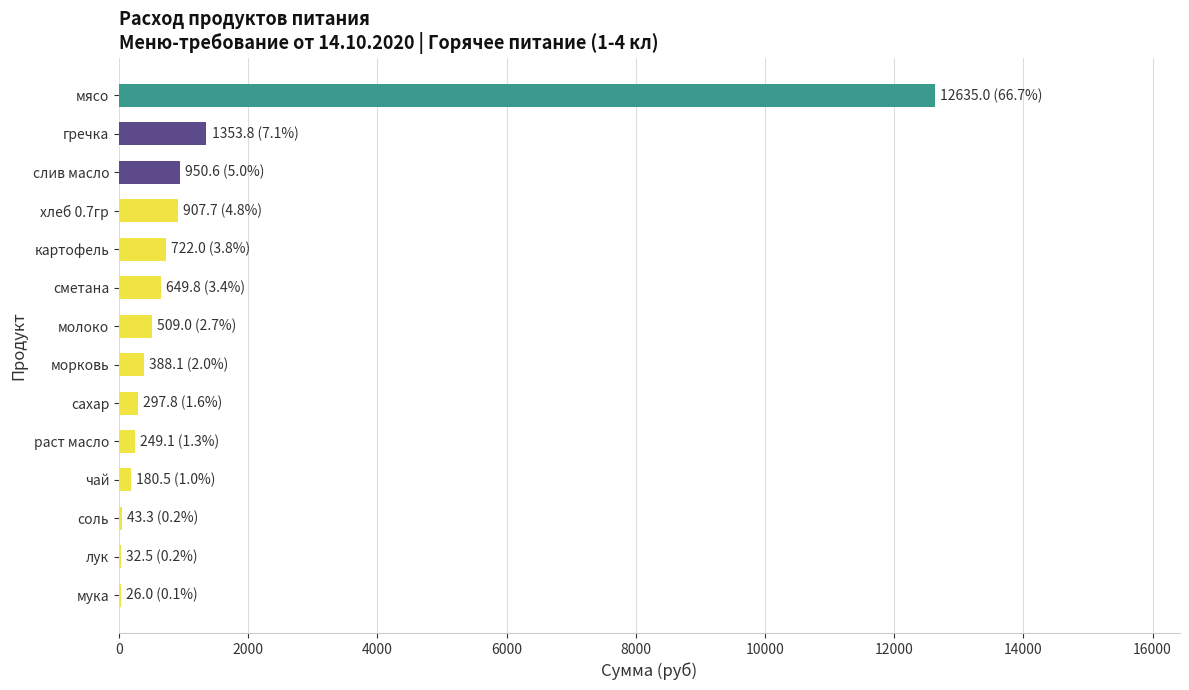

The value at хлеб 0.7гр is 907.7. True or false?

True